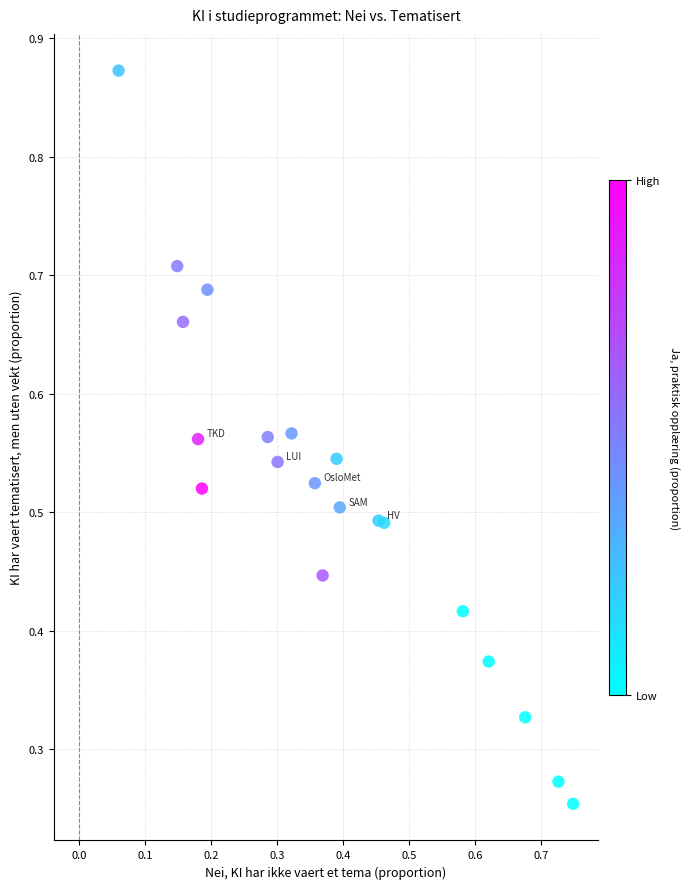

How many data points are displayed?

20